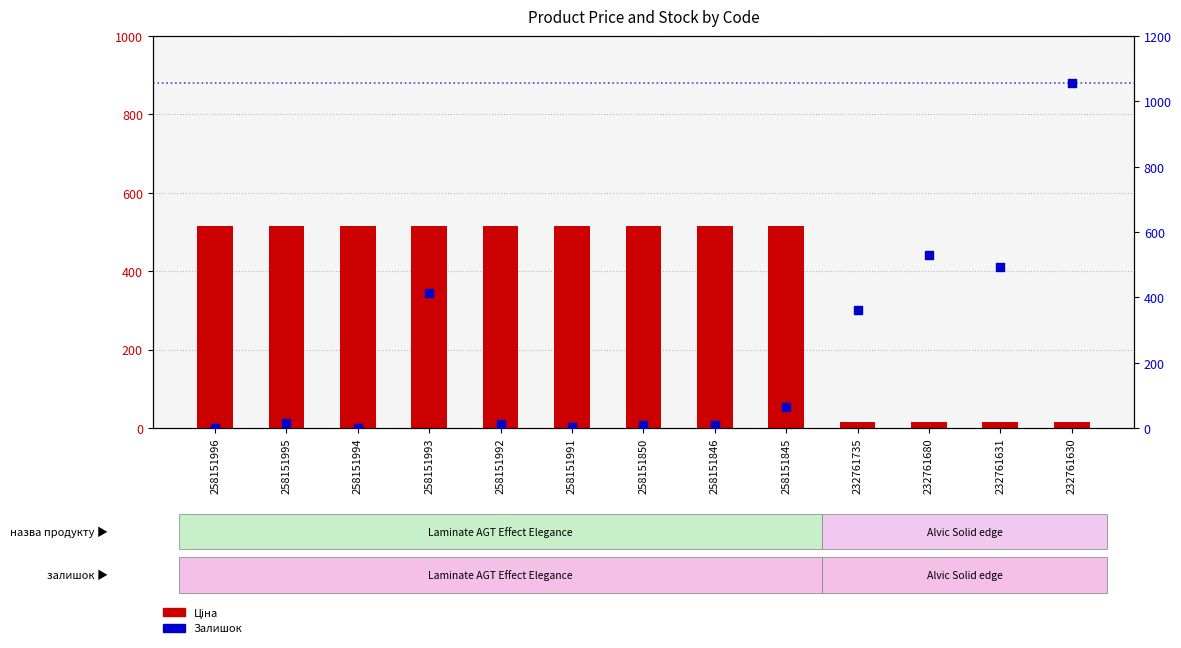

Which series reaches the maximum Y coordinate?

Залишок